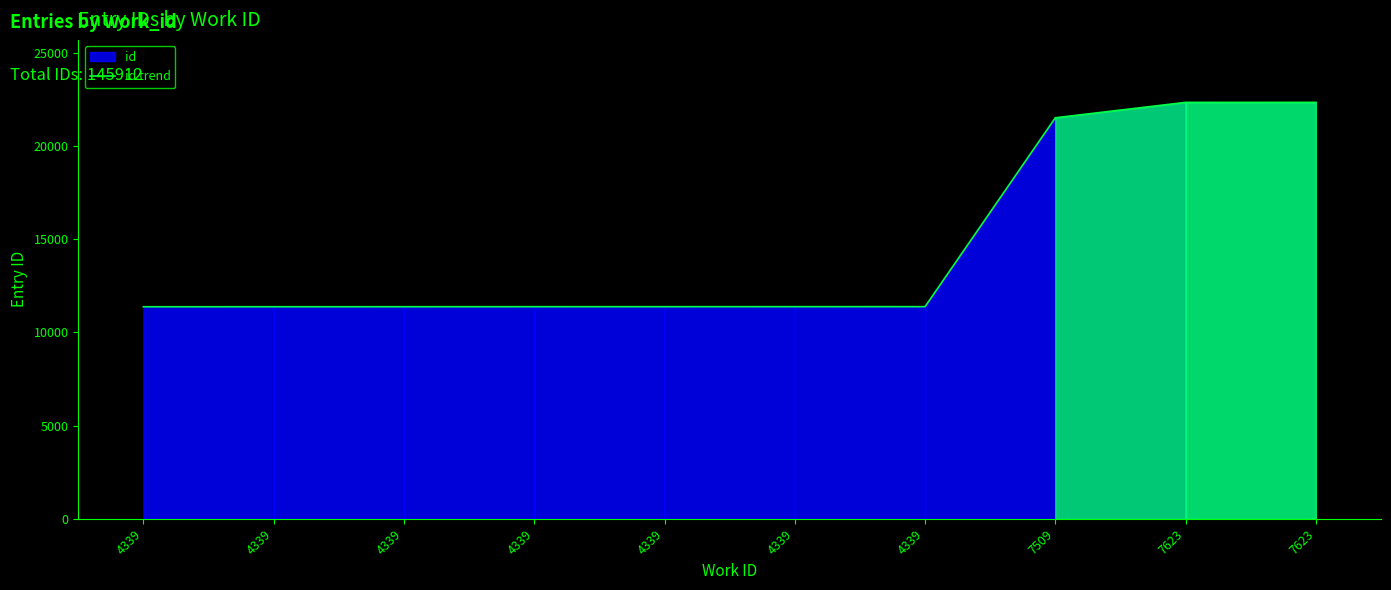

Rank the categories by value from highest to lowest.

7623, 7623, 7509, 4339, 4339, 4339, 4339, 4339, 4339, 4339